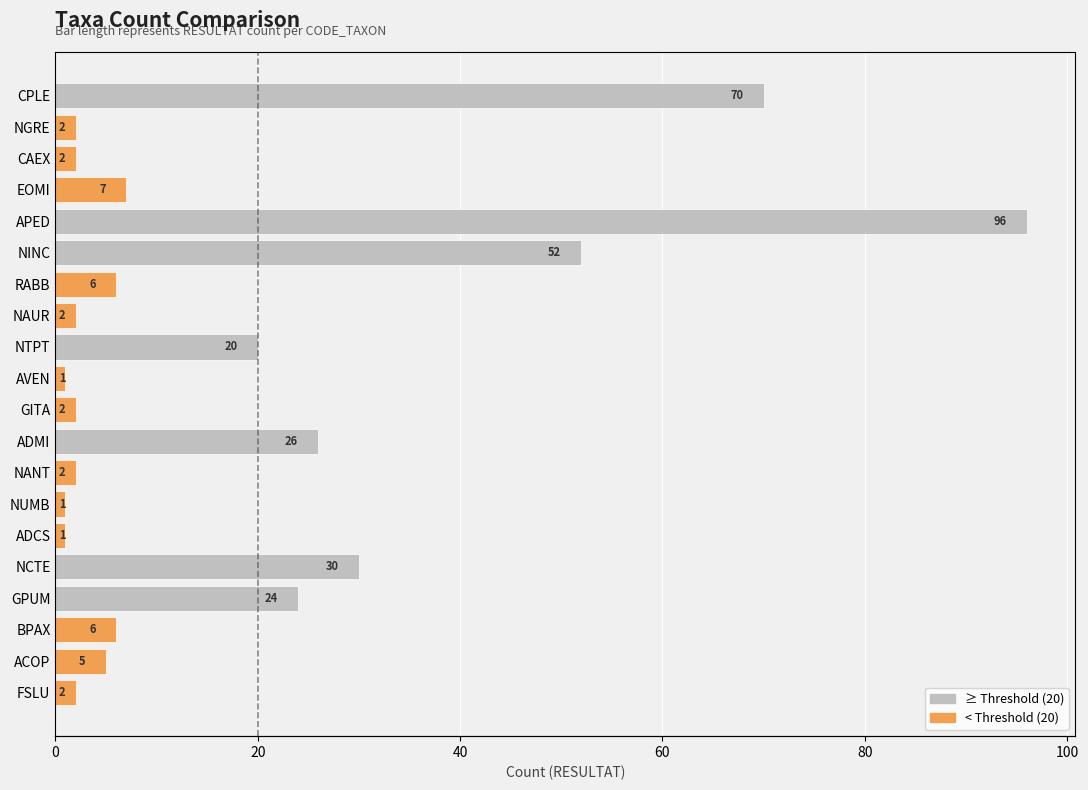

How many data points does each series have?

20